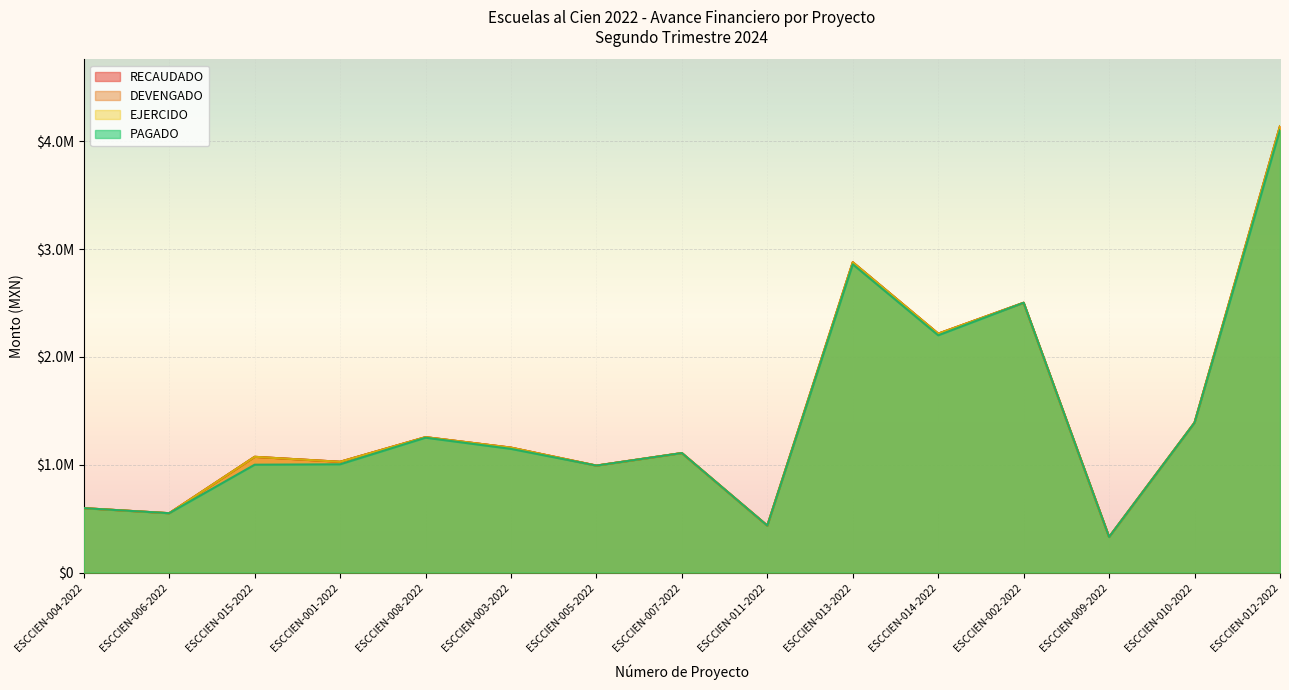

Which series changed the most between ESCCIEN-001-2022 and ESCCIEN-014-2022?

PAGADO